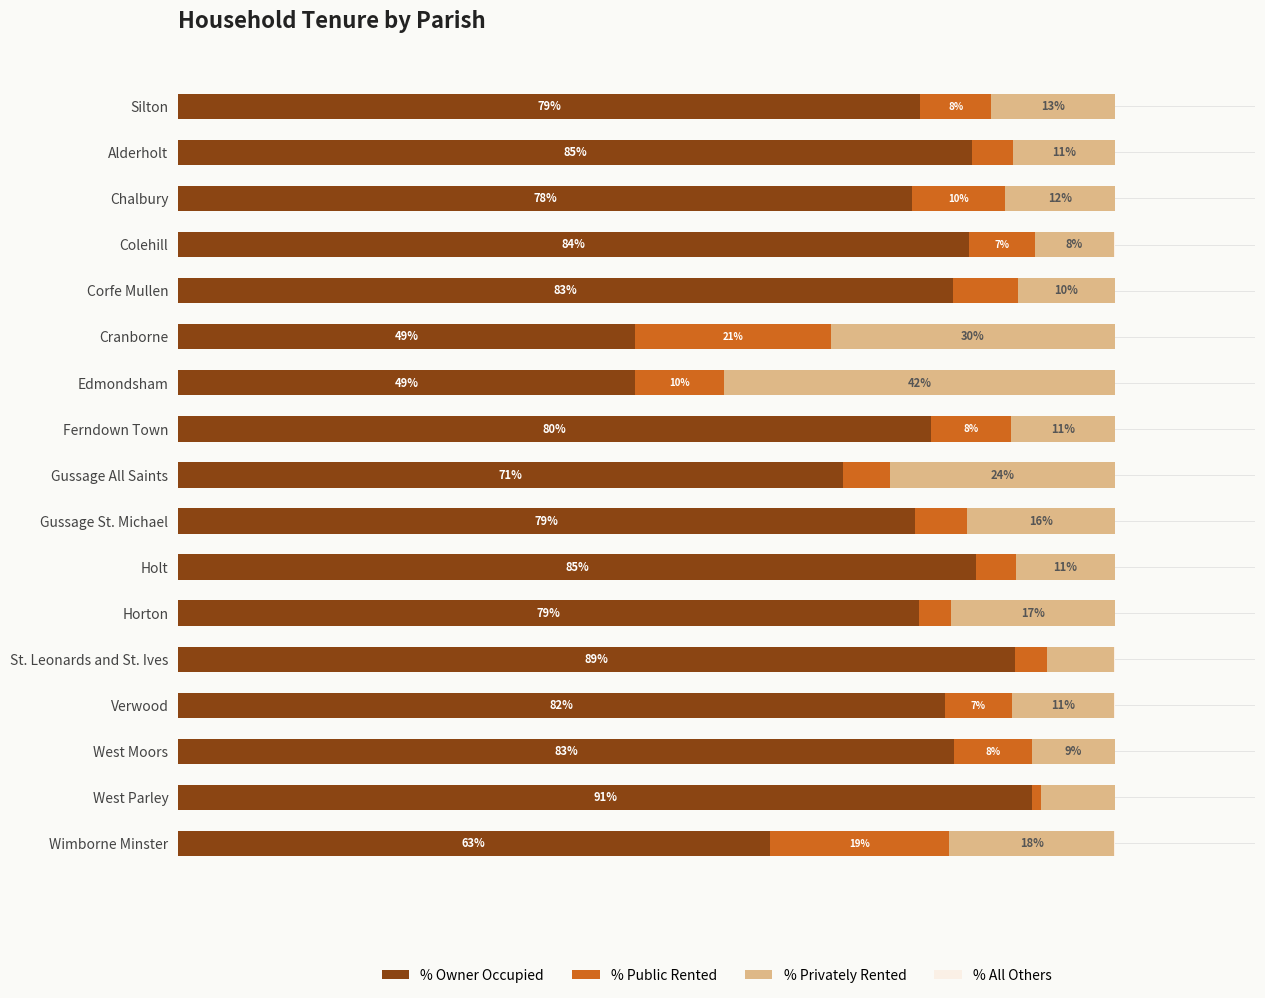

At which label does % Owner Occupied reach its peak?

West Parley